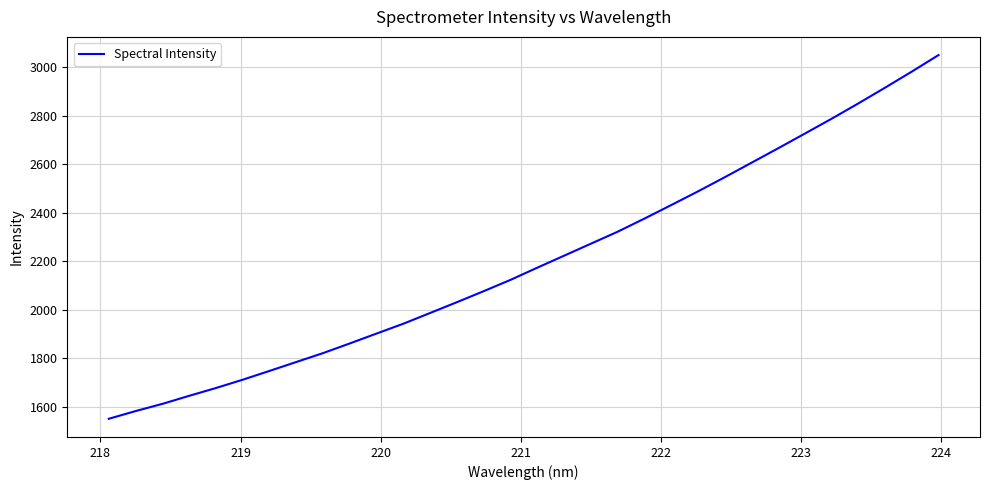

What is the minimum value shown in the chart?

1550.4